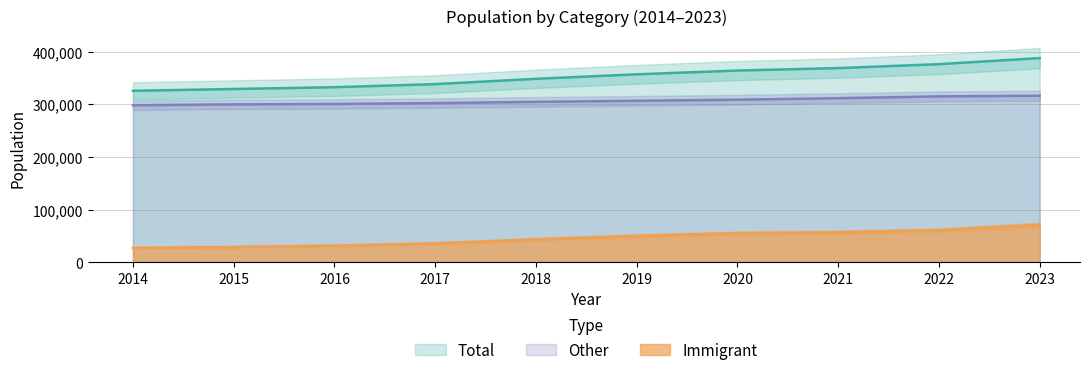

Which series has the widest spread of values?

Total